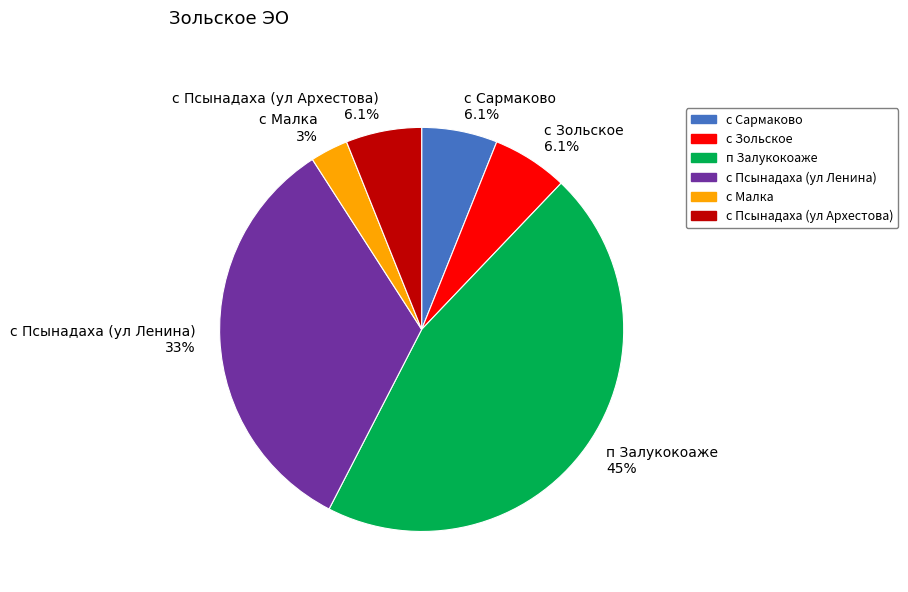

What is the ratio of the value at с Псынадаха (ул Ленина) 33% to the value at с Зольское 6.1%?

5.5